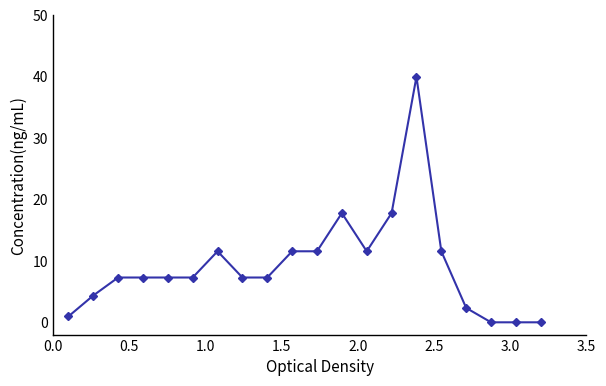

What is the value of the 12th point from the left?

17.8